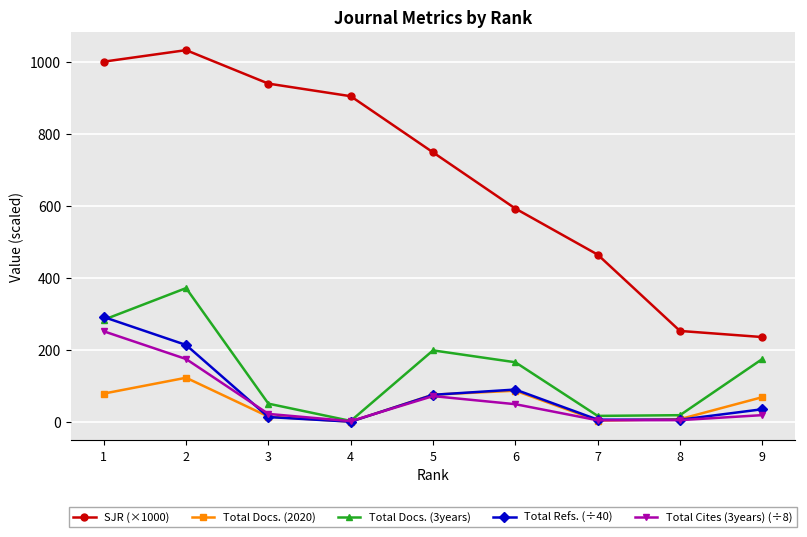

After their last crossing, which series has the higher values: Total Cites (3years) (÷8) or Total Refs. (÷40)?

Total Refs. (÷40)